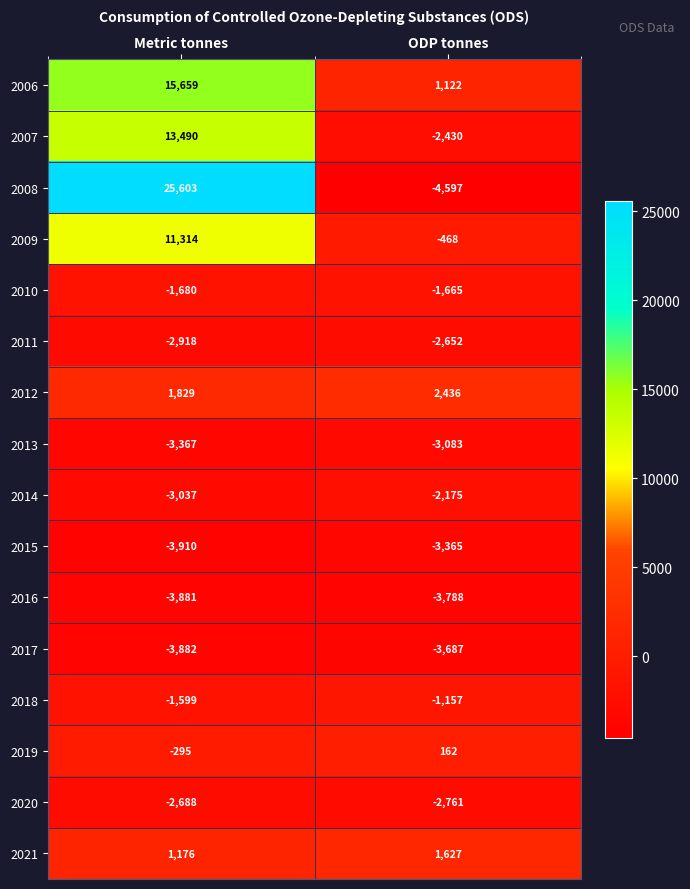

What is the maximum value shown in the chart?

25603